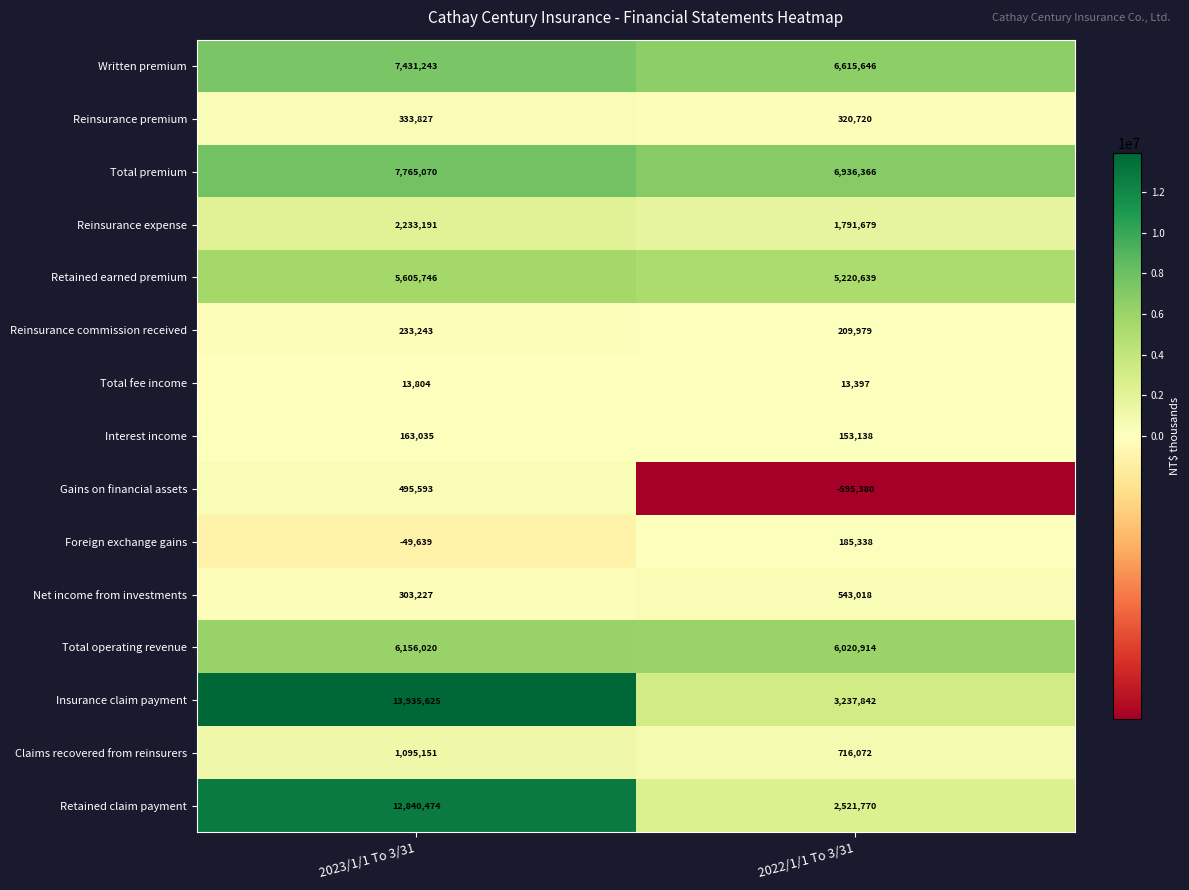

What is the approximate value of Interest income at 2023/1/1 To 3/31, to the nearest 10?

163040